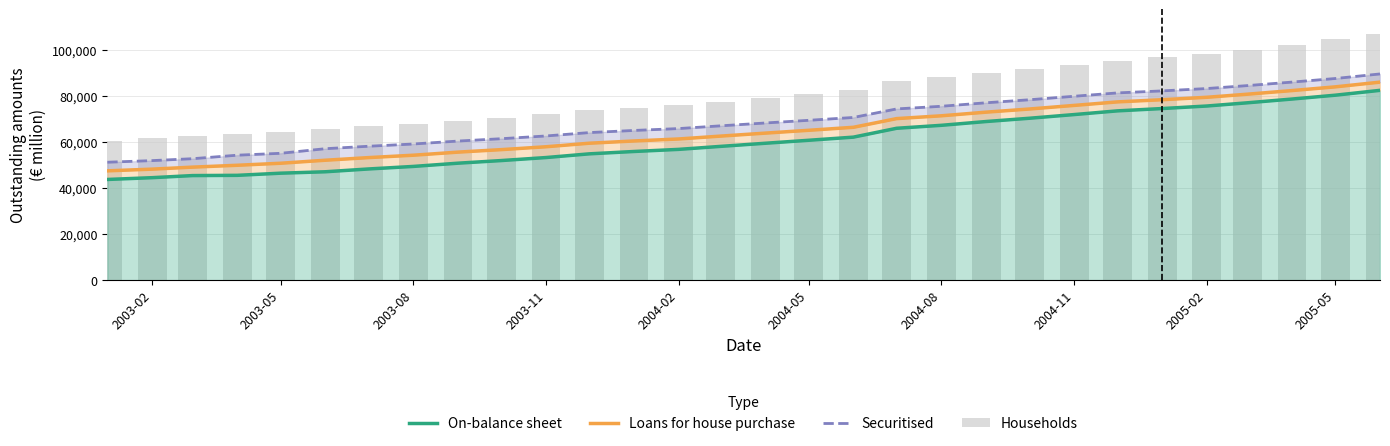

What is the greatest value displayed?

107158